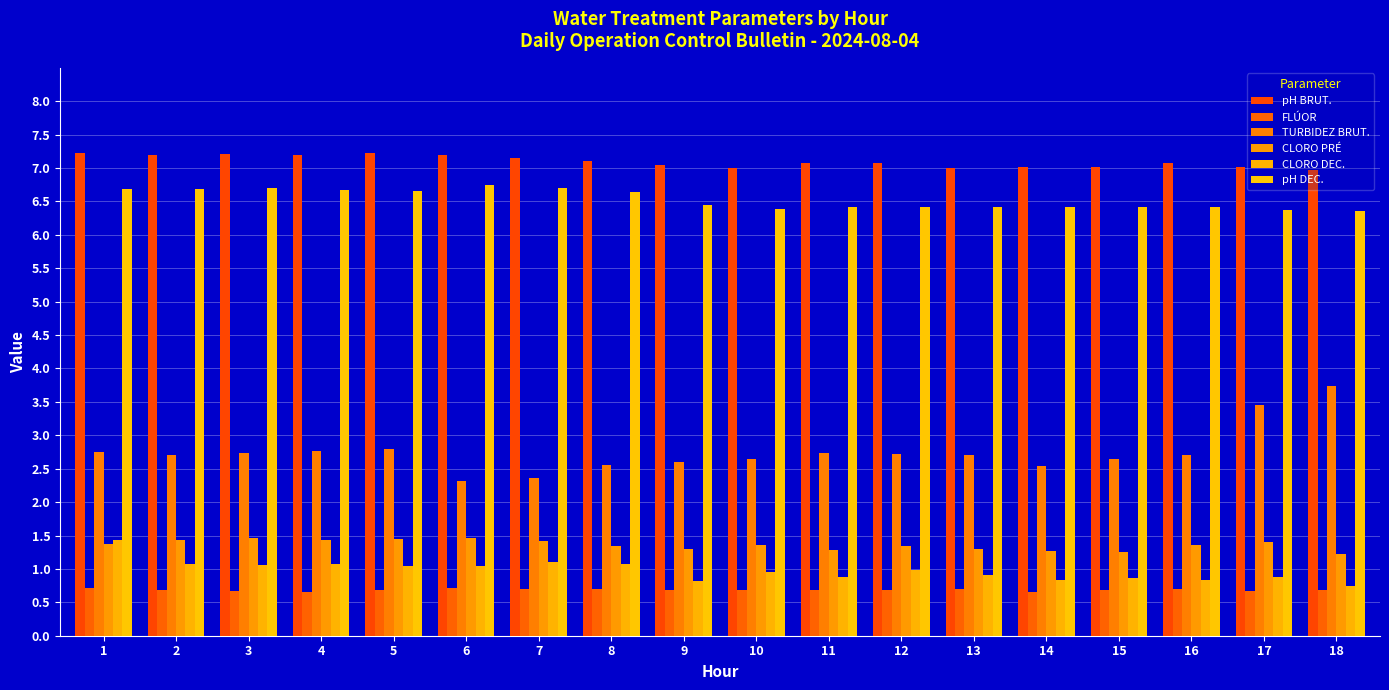

List the labels in order of CLORO DEC. value, smallest first.

18, 9, 14, 16, 15, 11, 17, 13, 10, 12, 5, 6, 3, 4, 2, 8, 7, 1